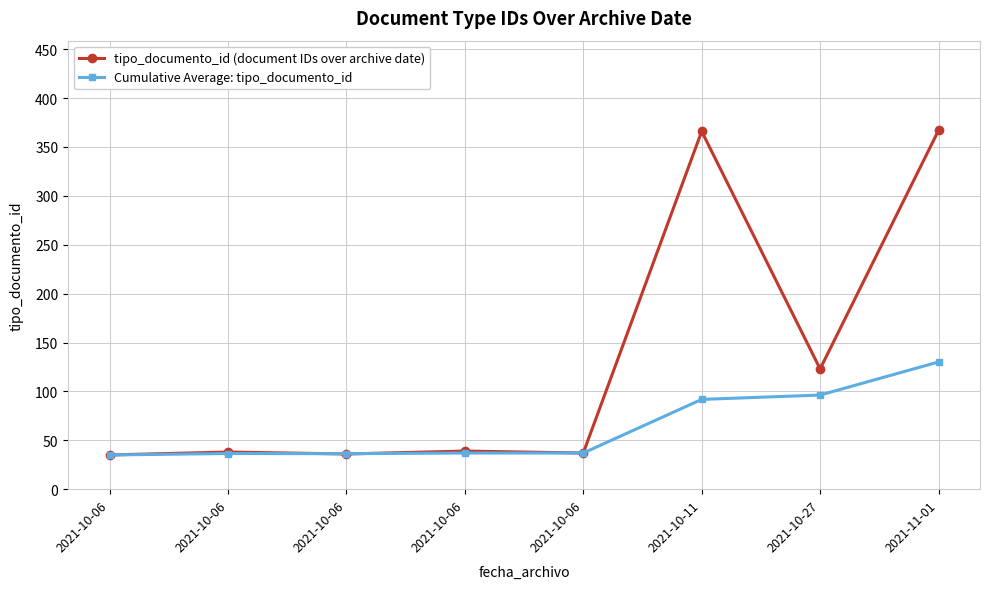

How many times do tipo_documento_id (document IDs over archive date) and Cumulative Average: tipo_documento_id cross each other?

2